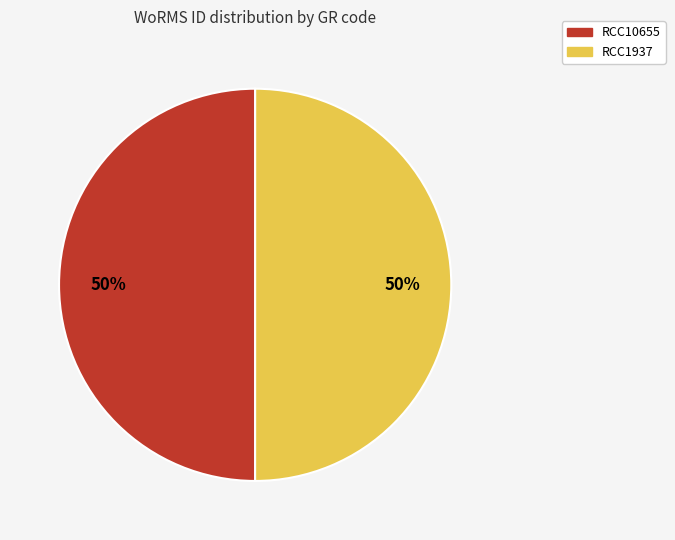

What is the ratio of the value at RCC1937 to the value at RCC10655?

1.0